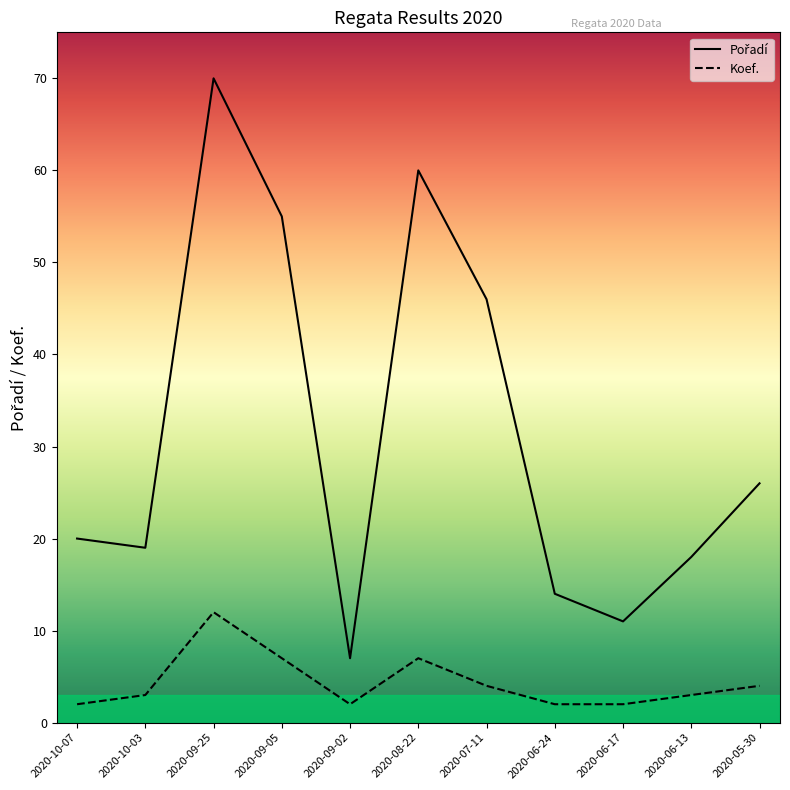

What is the minimum value shown in the chart?

2